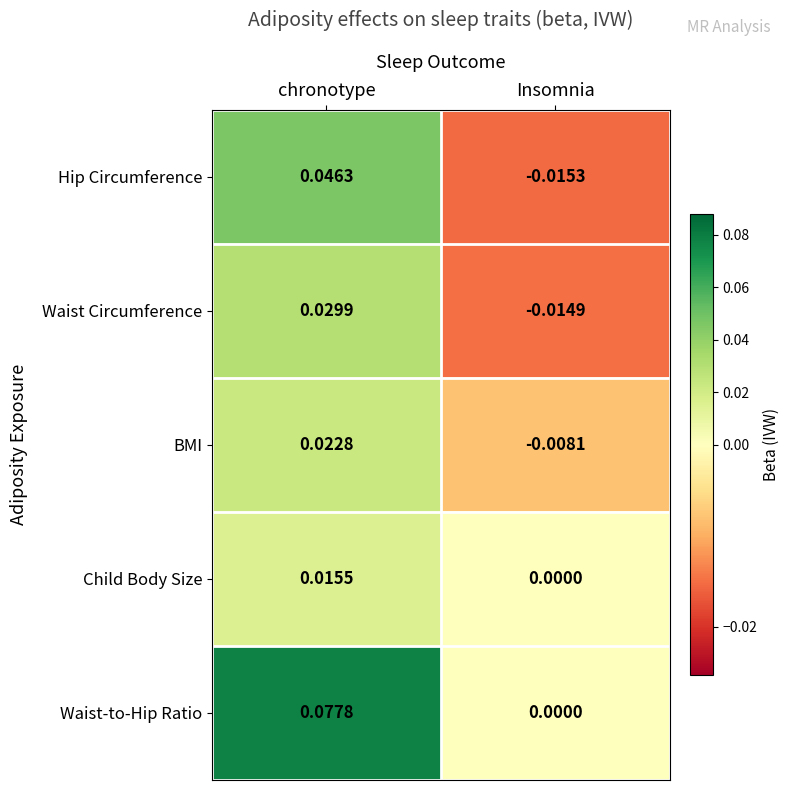

Which series changed the most between chronotype and Insomnia?

Waist-to-Hip Ratio